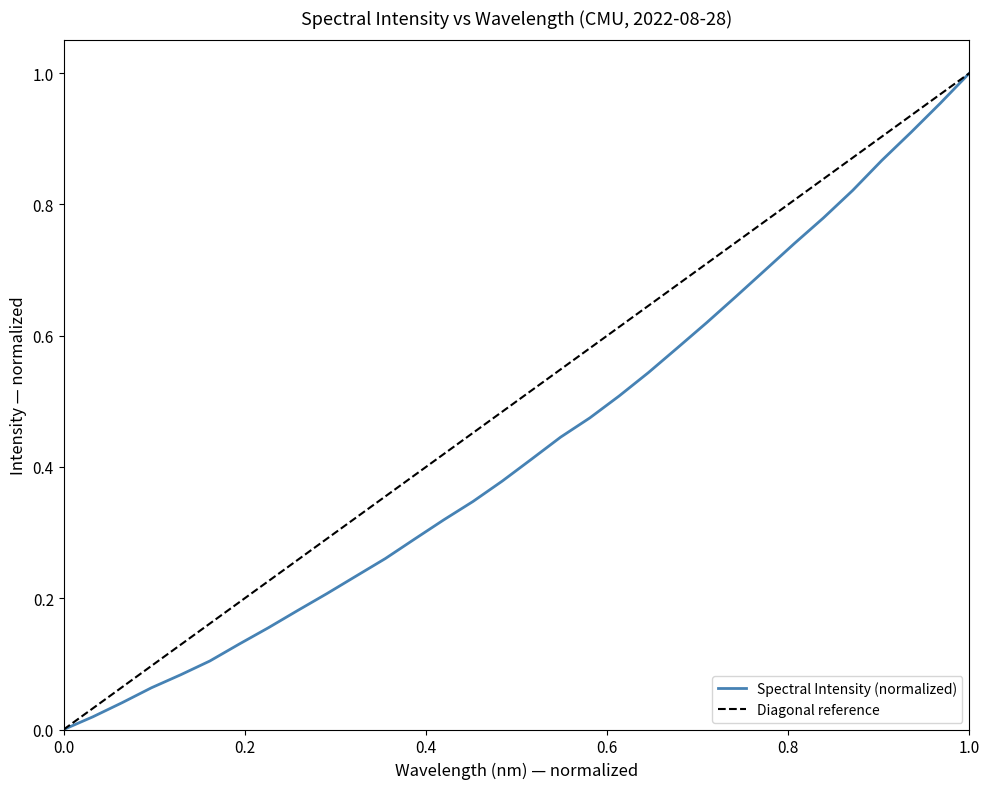

True or false: the data shows 0.1 at 220.1623.

False